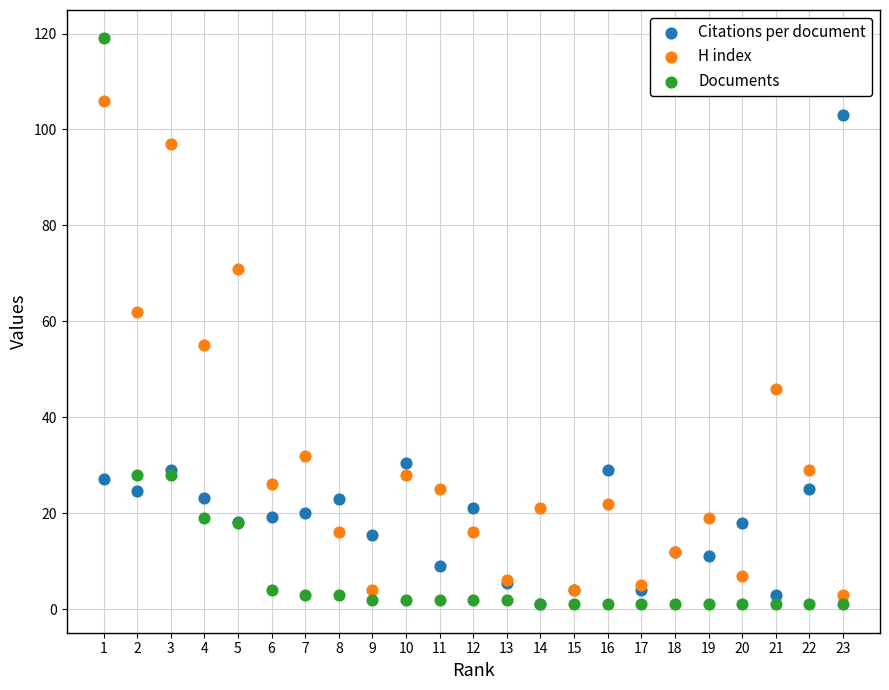

Which series contains the highest Y value?

Documents